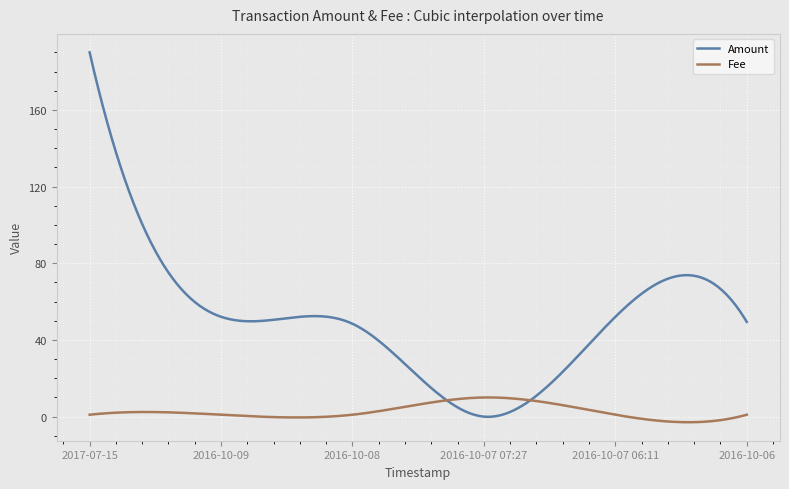

List the series in order of their peak value, lowest first.

Fee, Amount